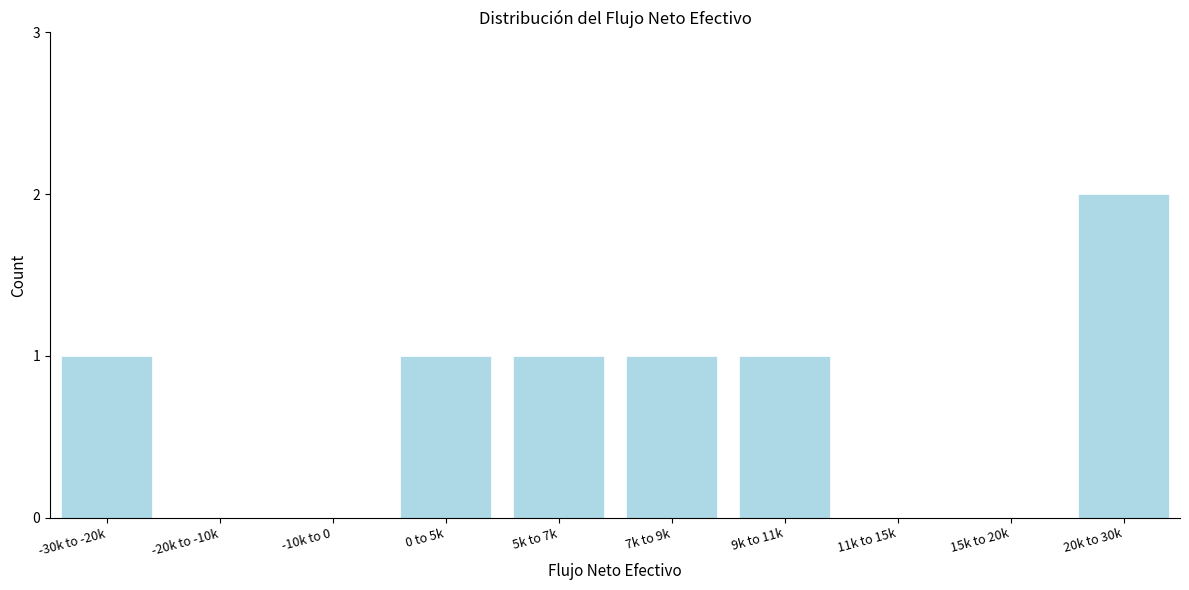

Reading left to right, list all the values displayed in this chart.

-30k to -20k=1	-20k to -10k=0	-10k to 0=0	0 to 5k=1	5k to 7k=1	7k to 9k=1	9k to 11k=1	11k to 15k=0	15k to 20k=0	20k to 30k=2